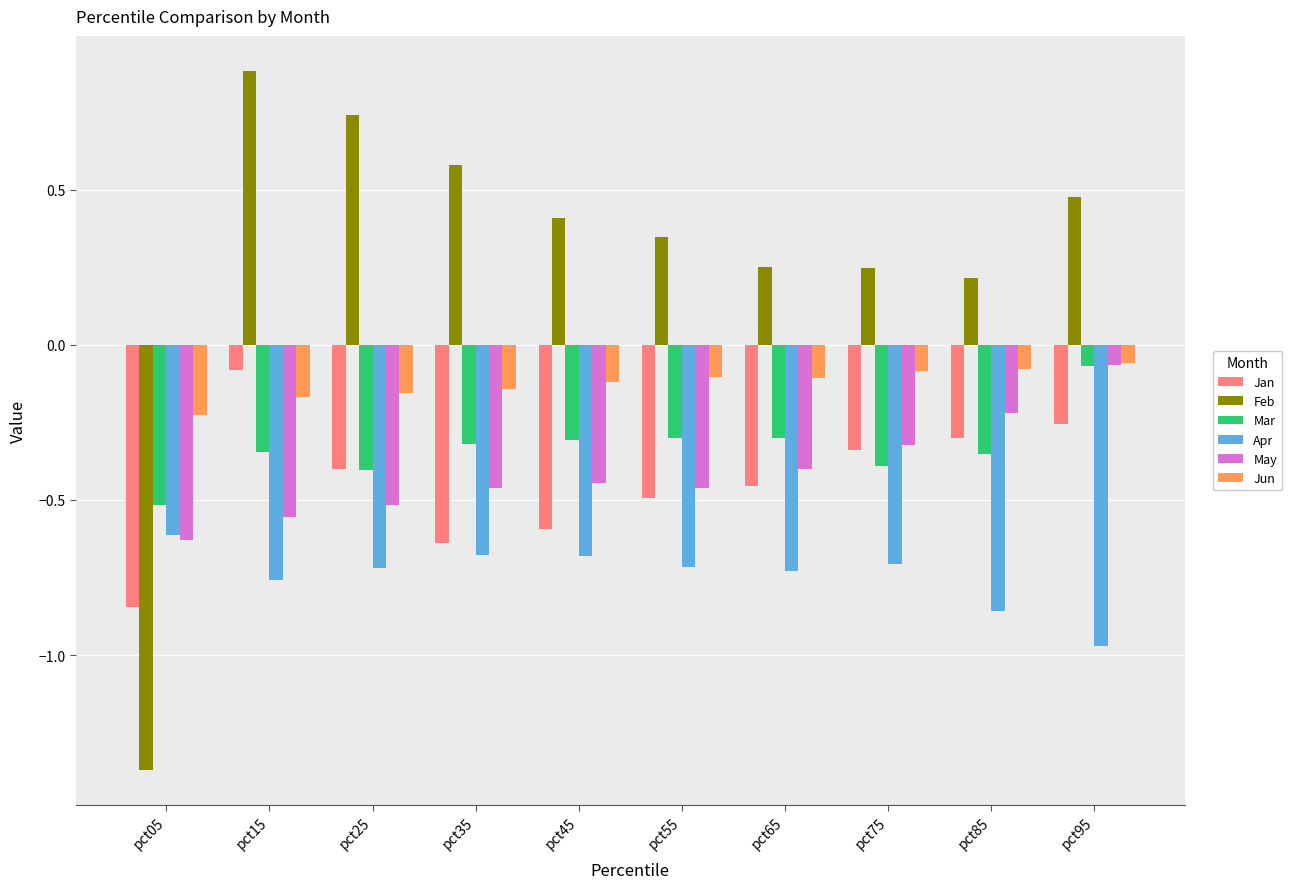

Which series has the largest range (max minus min)?

Feb